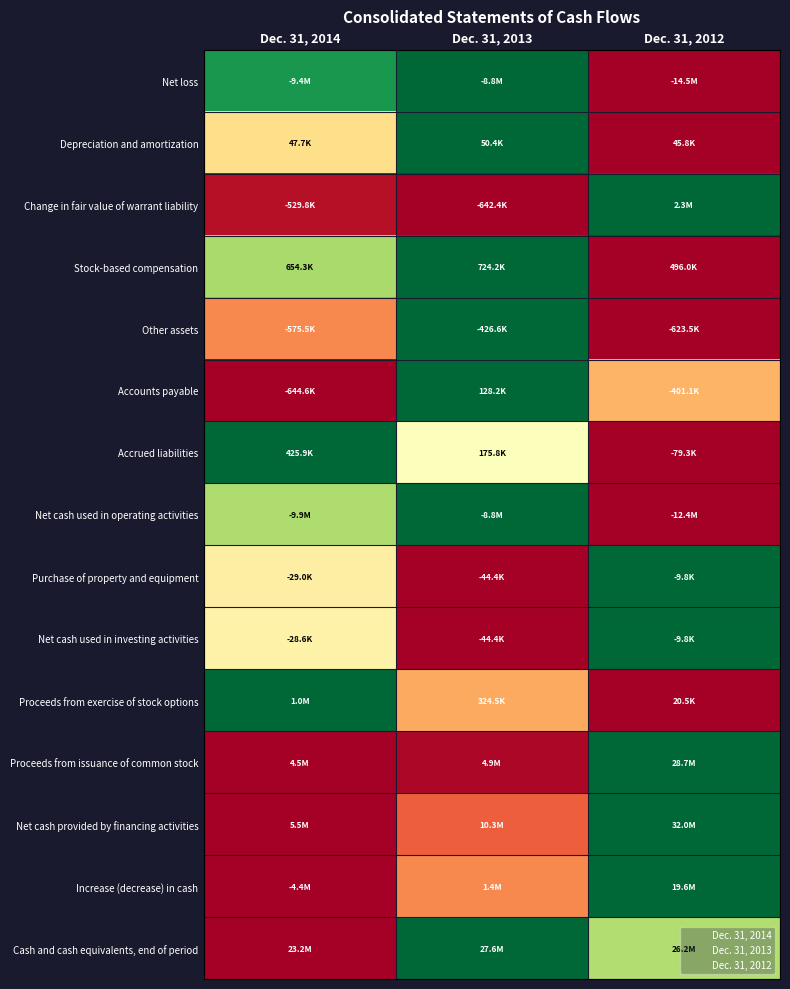

Which label corresponds to the smallest value in the chart?

Dec. 31, 2012